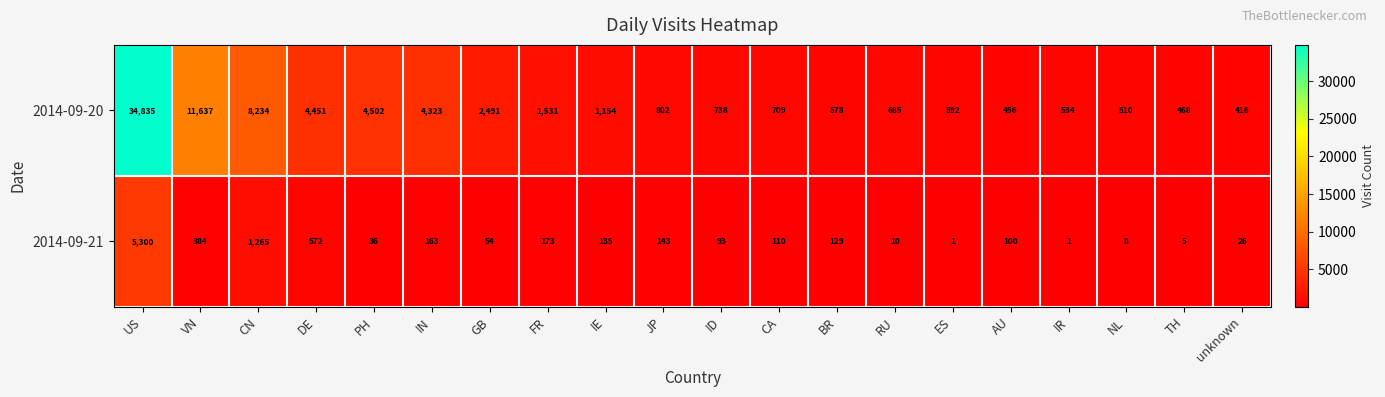

What is the total value across all series at GB?

2545